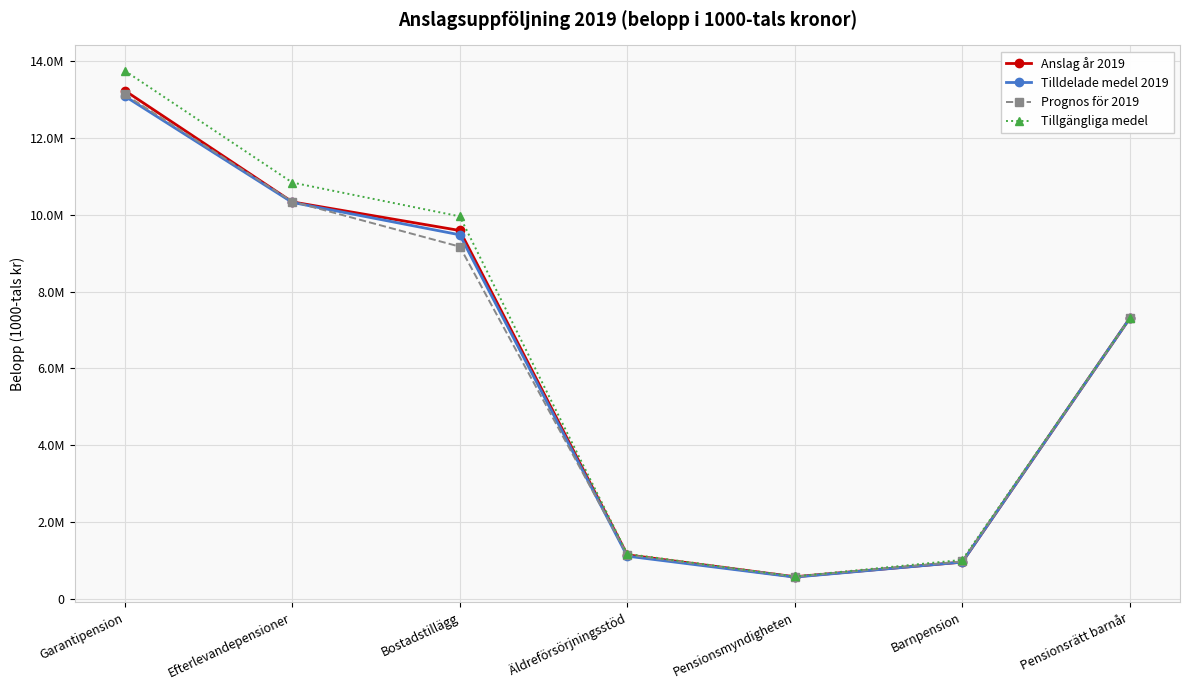

Does the chart display data point markers on the line(s)?

Yes